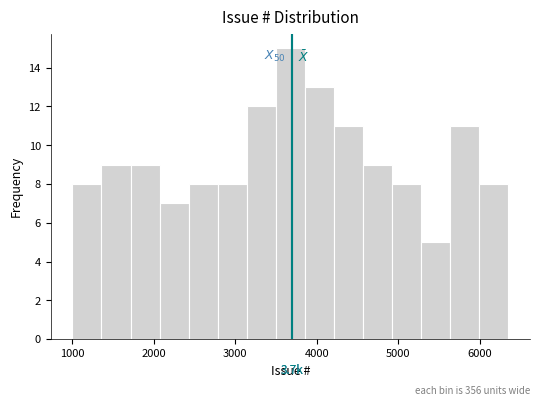

Read against the x-axis, roughly where is the centre of the tallest bar?

3700